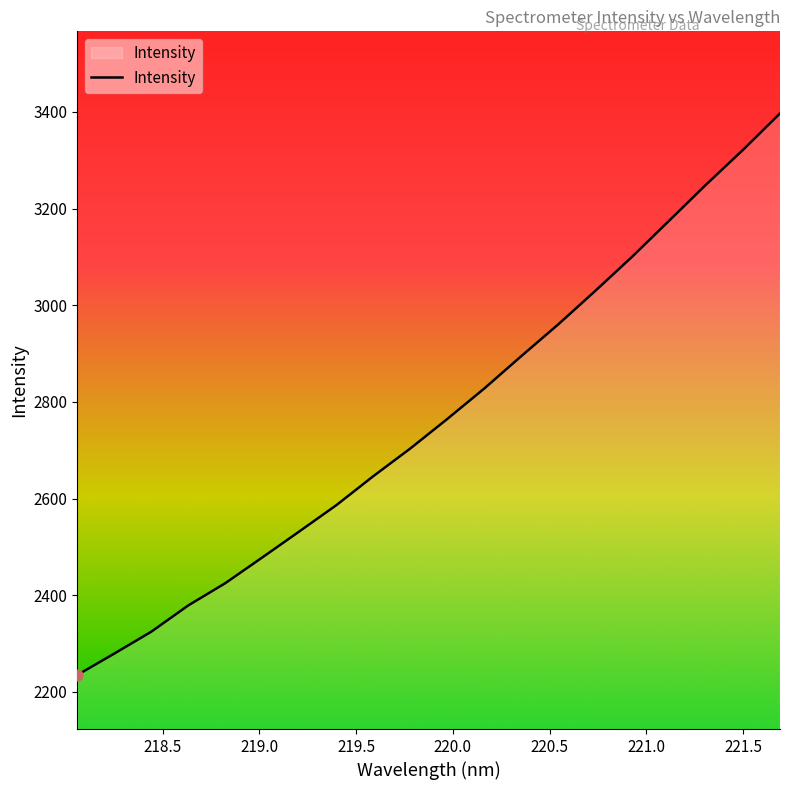

What is the minimum value shown in the chart?

2234.9